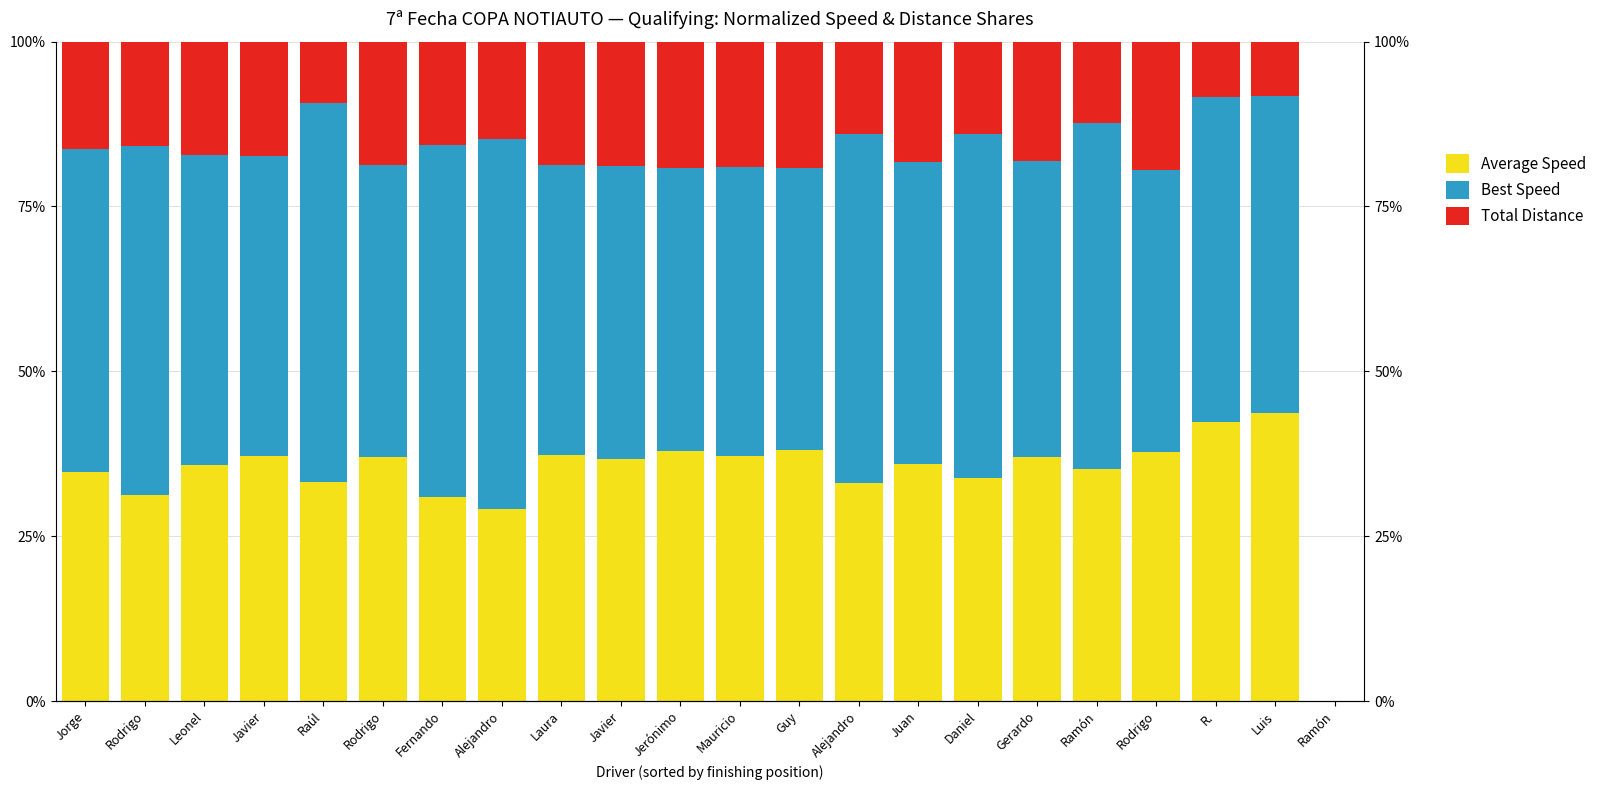

What is the total value across all series at Rodrigo?

100.0